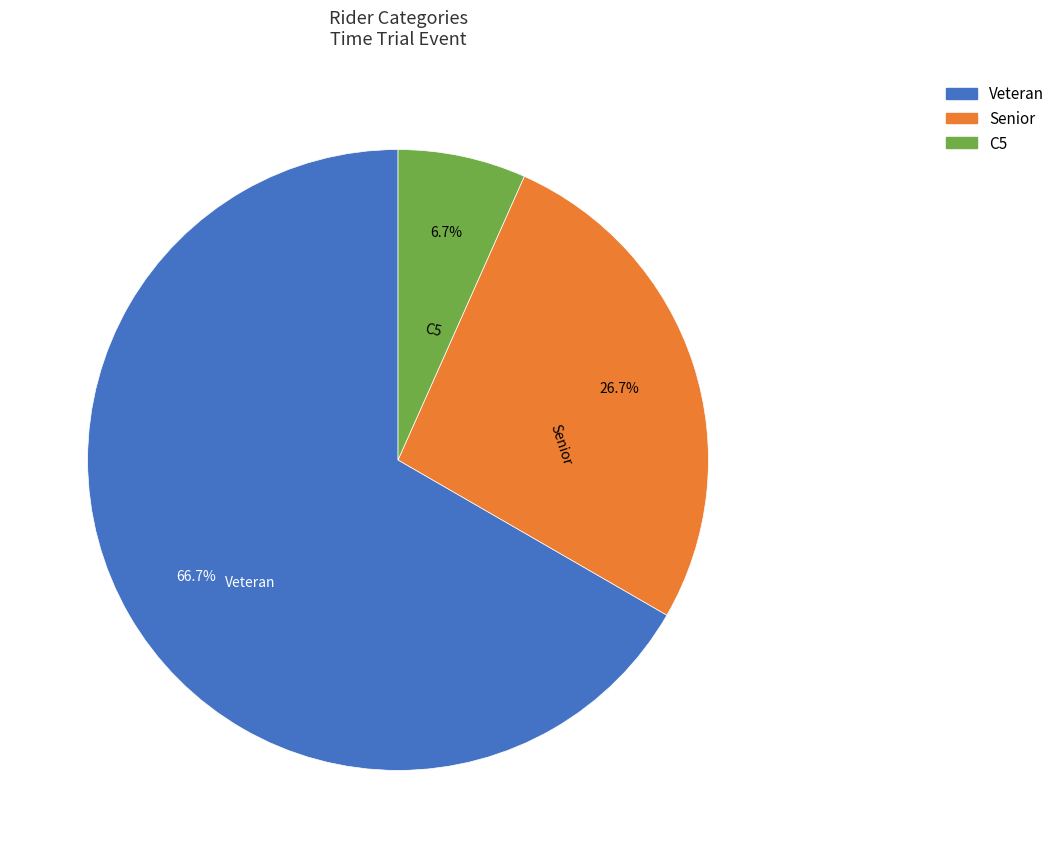

Does any single category account for the majority?

Yes